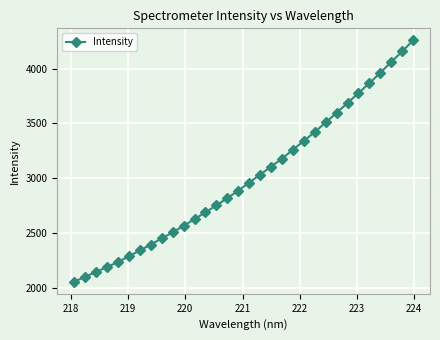

What is the difference between the maximum and minimum values?

2196.4